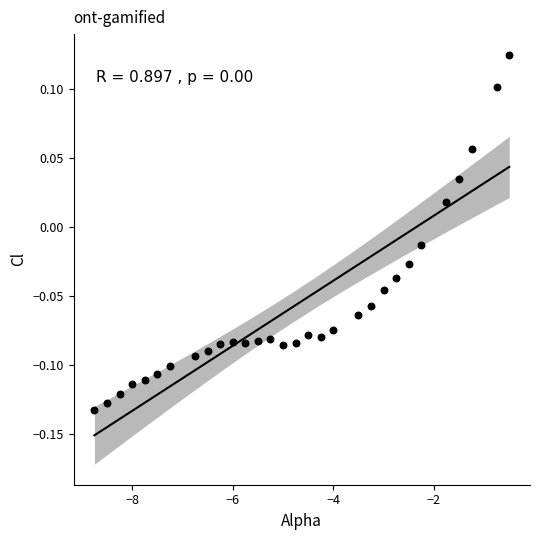

What is the range of X values (max minus min)?

8.2